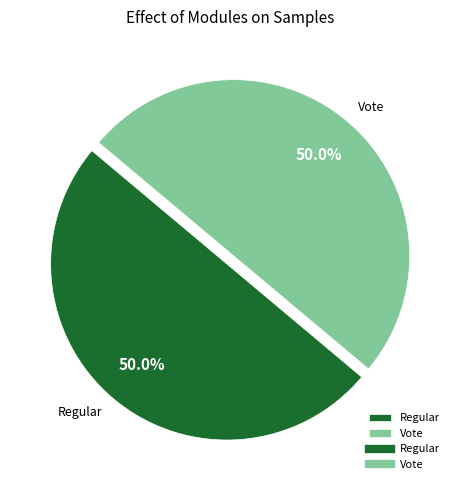

What portion of the pie excludes Vote?

50.0%